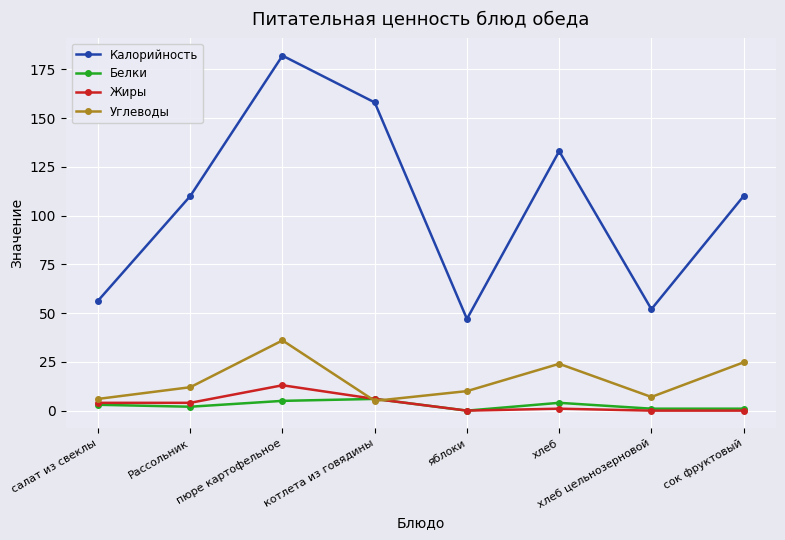

True or false: Жиры has a value of 6.0 at котлета из говядины.

True